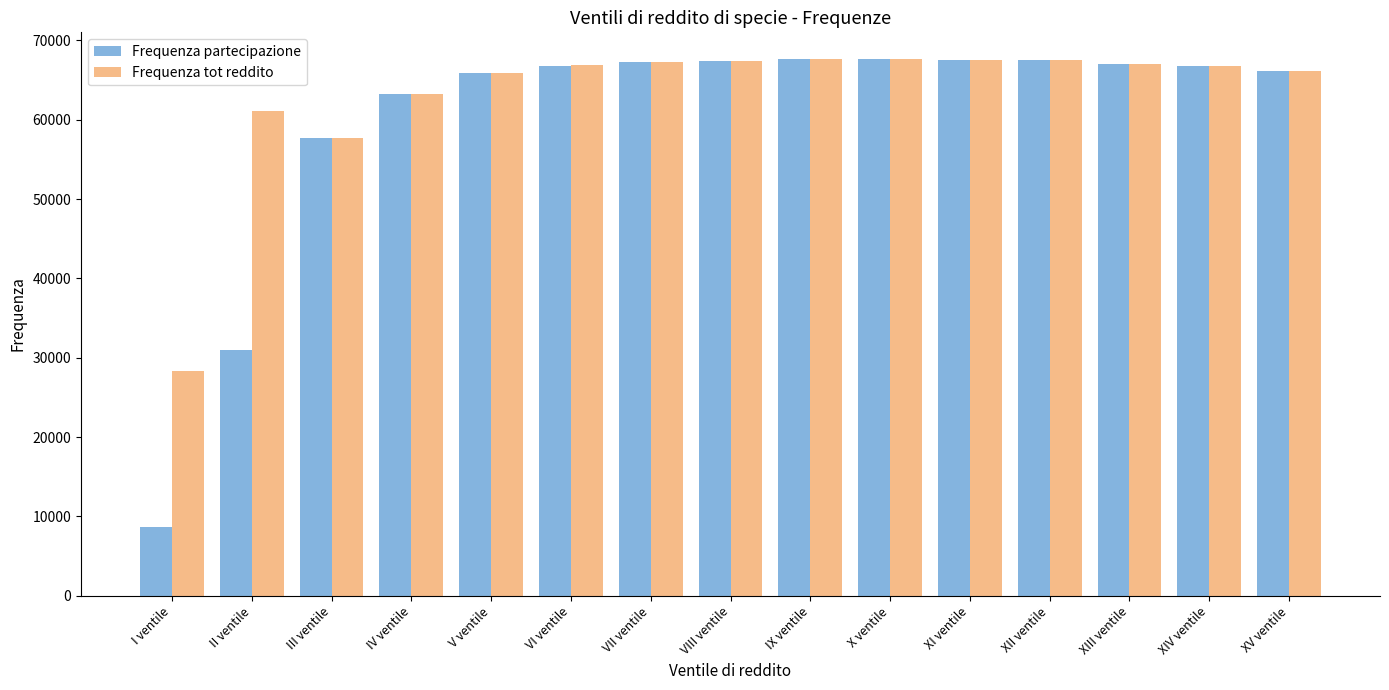

What are all the series names shown in the legend?

Frequenza partecipazione, Frequenza tot reddito